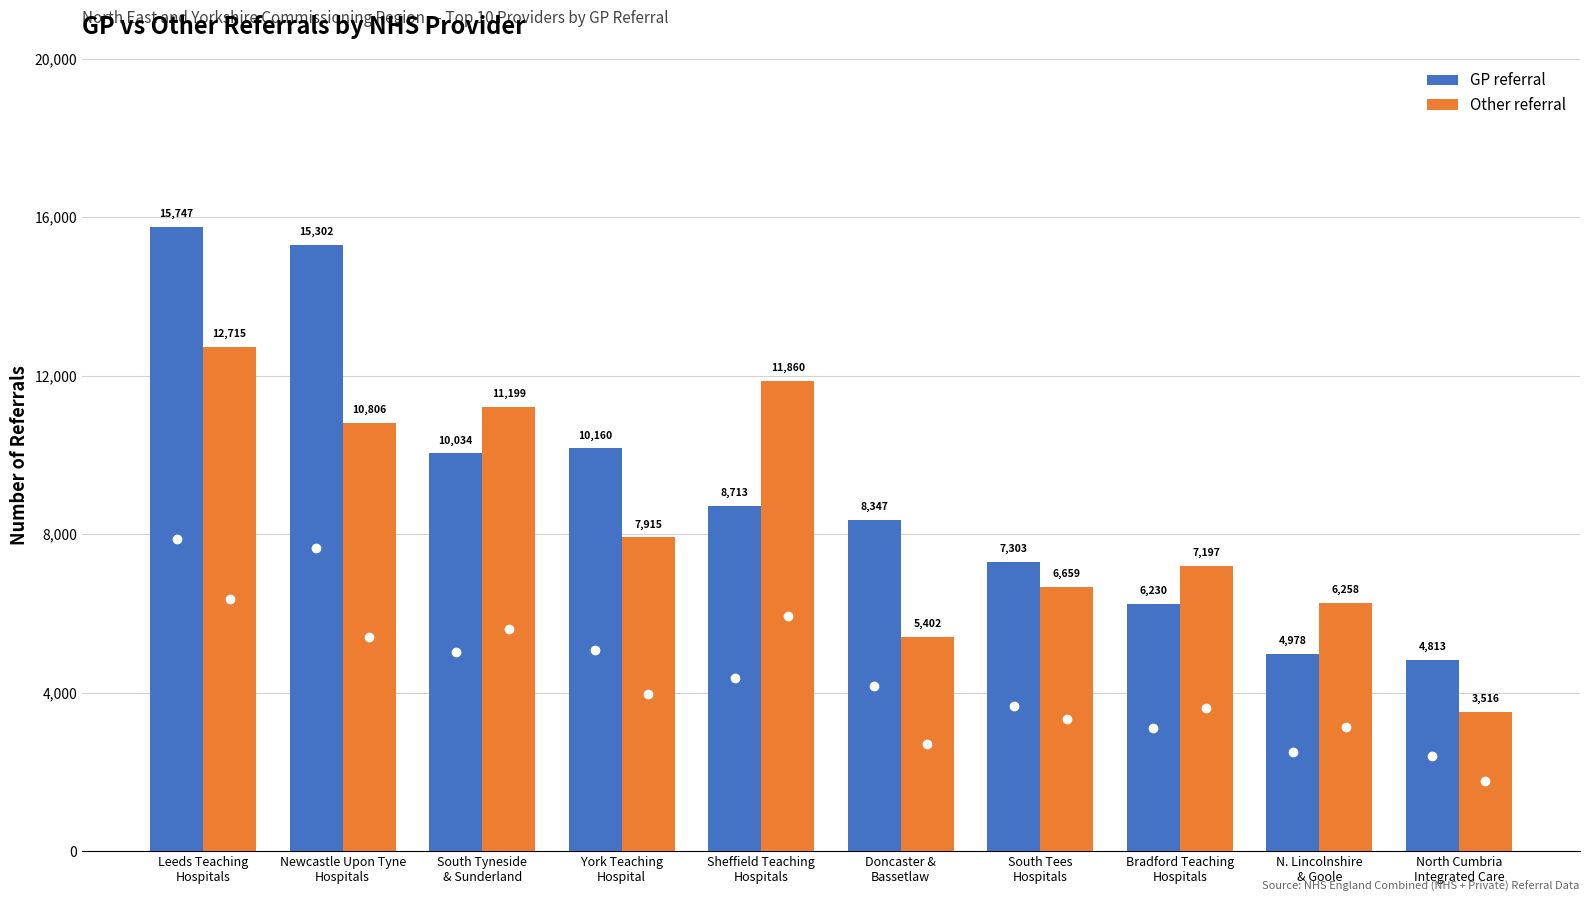

What is the sum of all Other referral values?

83527